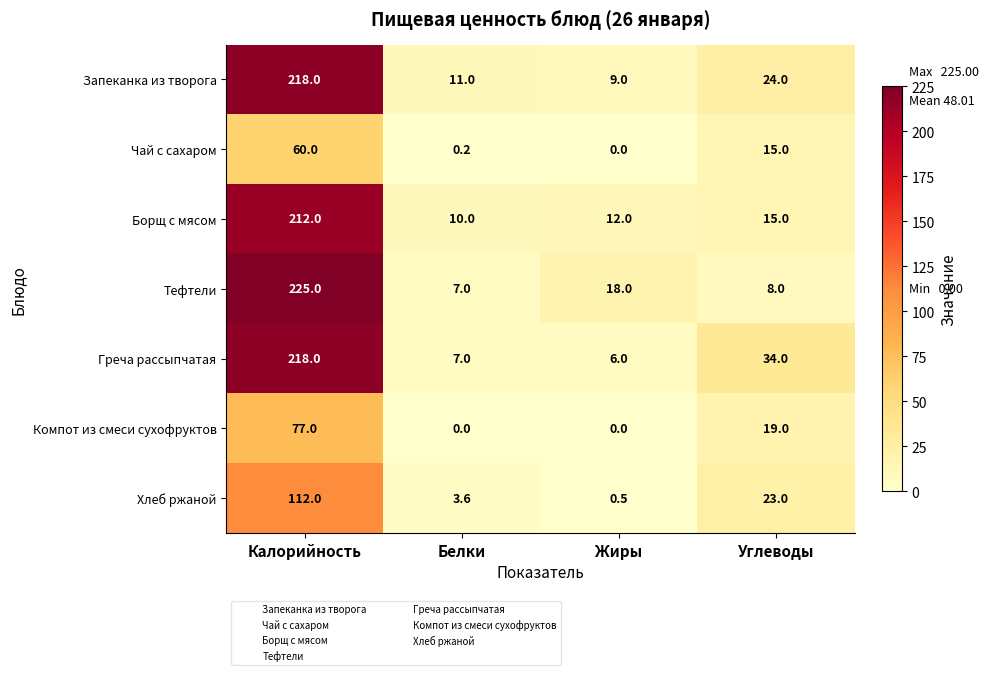

The value of Компот из смеси сухофруктов at Углеводы is 19.0. True or false?

True